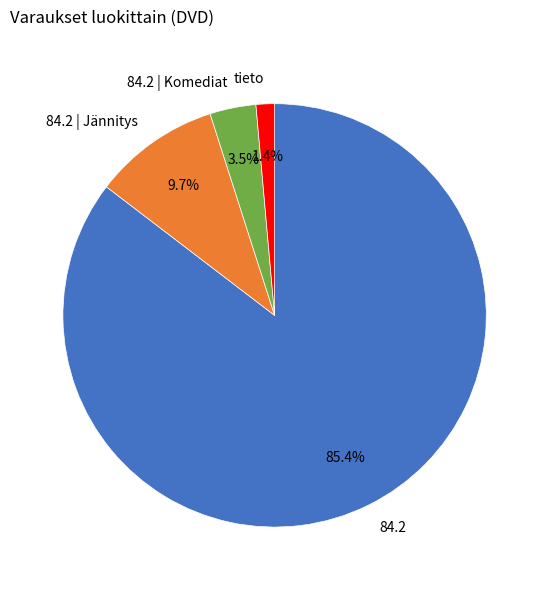

Is it true that tieto is 11% of the pie?

False